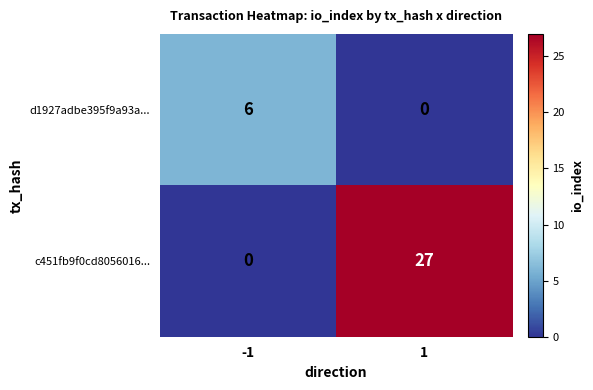

What is the difference between the d1927adbe395f9a93a... values at 1 and -1?

6